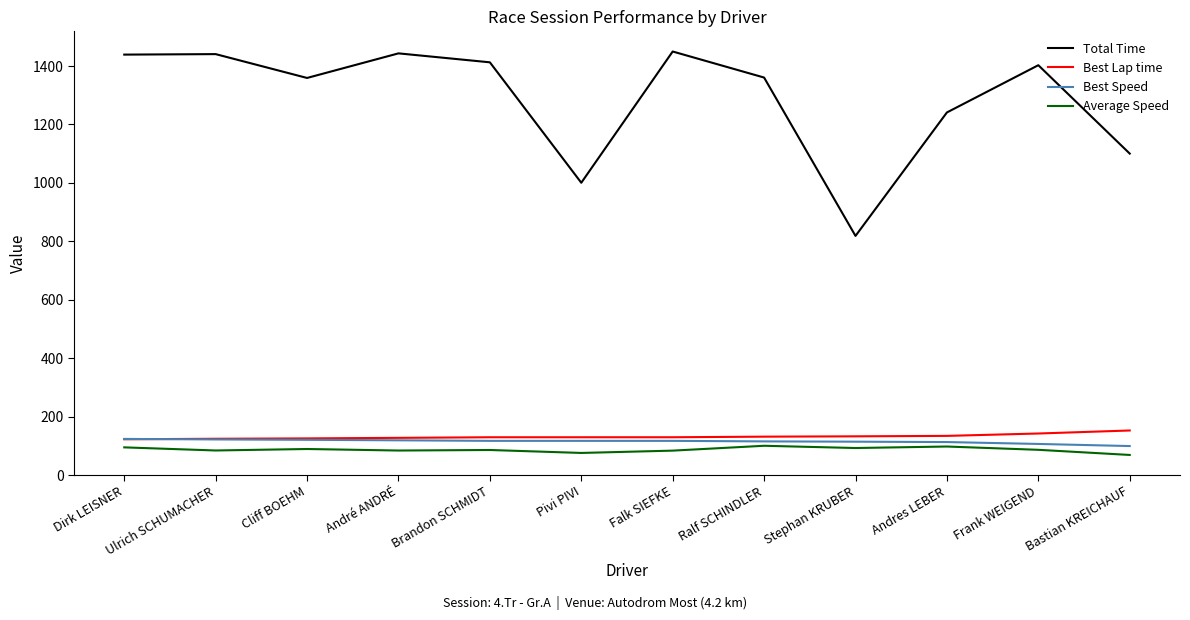

Where is the first local minimum for Total Time?

Cliff BOEHM